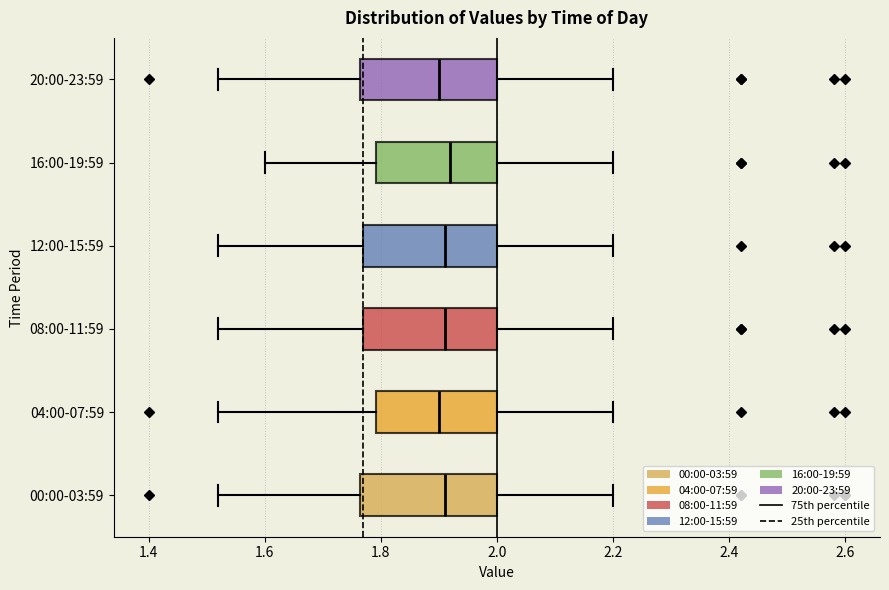

Reading bottom to top, transcribe this box plot: for each box, give where its median line is, the range the box spans, and where its two whiskers end, as read against the x-axis. The values are not printed on the chart, so give them approximately, as read against the axis.

00:00-03:59: median 1.92, box 1.76 to 2.00, whiskers 1.52 to 2.20
04:00-07:59: median 1.90, box 1.80 to 2.00, whiskers 1.52 to 2.20
08:00-11:59: median 1.92, box 1.78 to 2.00, whiskers 1.52 to 2.20
12:00-15:59: median 1.92, box 1.78 to 2.00, whiskers 1.52 to 2.20
16:00-19:59: median 1.92, box 1.80 to 2.00, whiskers 1.60 to 2.20
20:00-23:59: median 1.90, box 1.76 to 2.00, whiskers 1.52 to 2.20